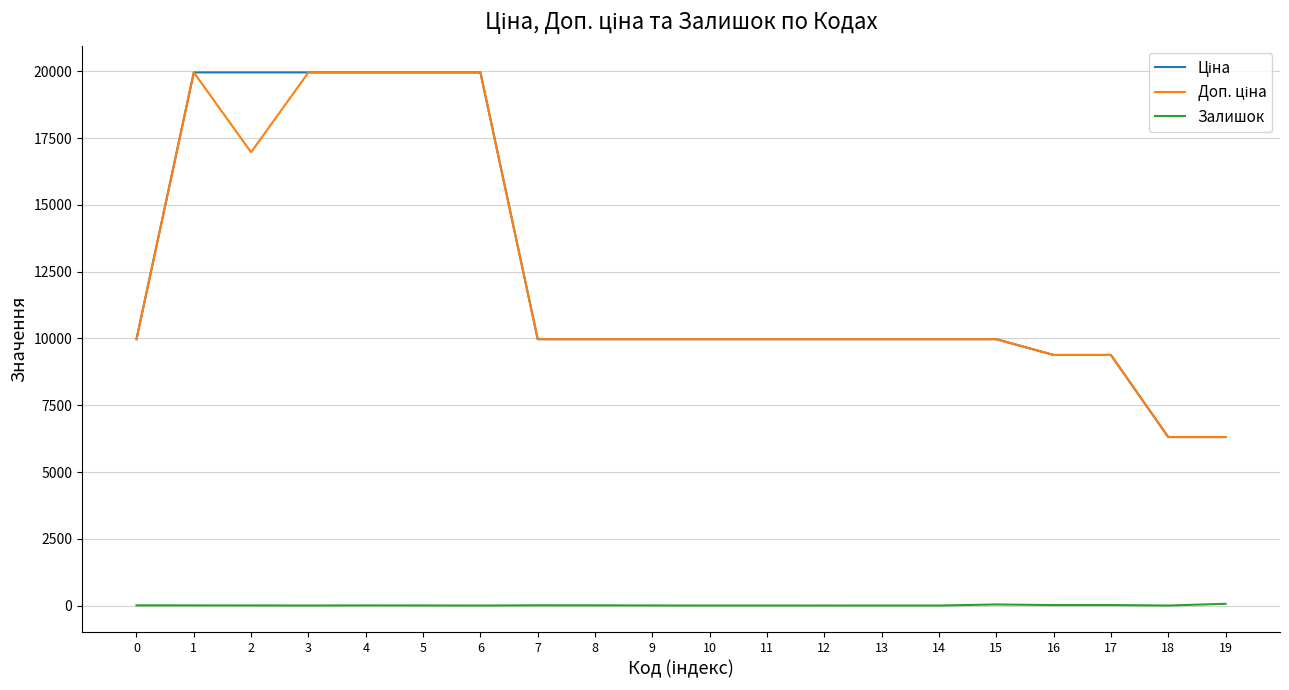

What is the total value across all series at 6?

39928.3